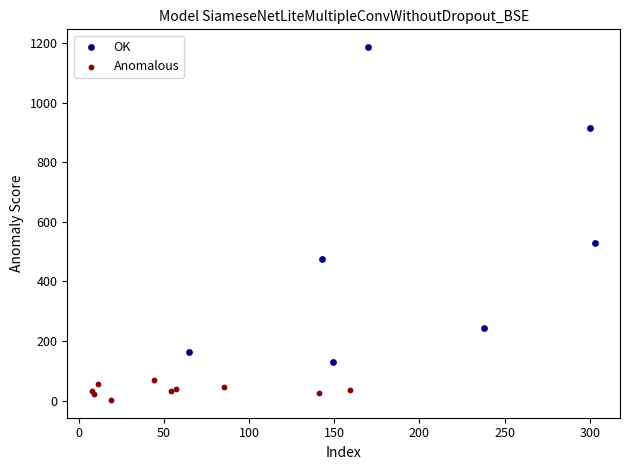

Which series has the widest spread of Y values?

OK